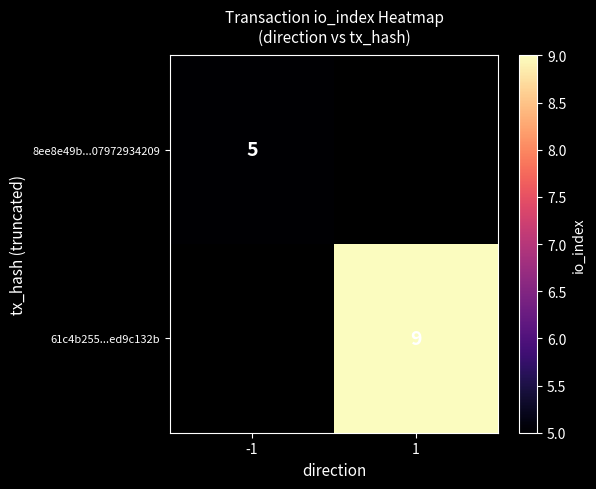

How many distinct data groups are displayed?

2